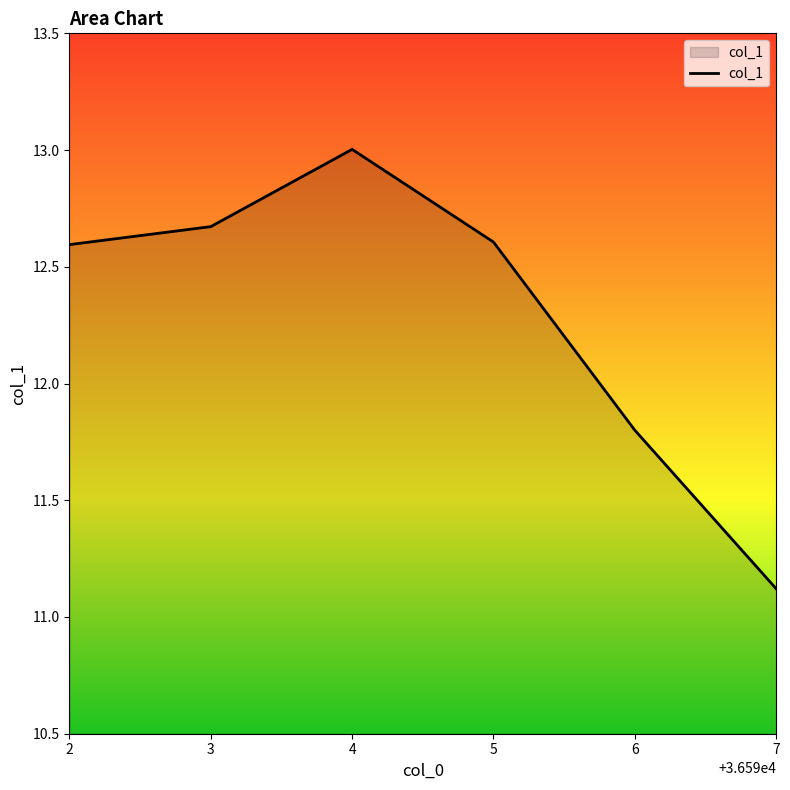

True or false: the data has more than 0 interior local peaks.

True